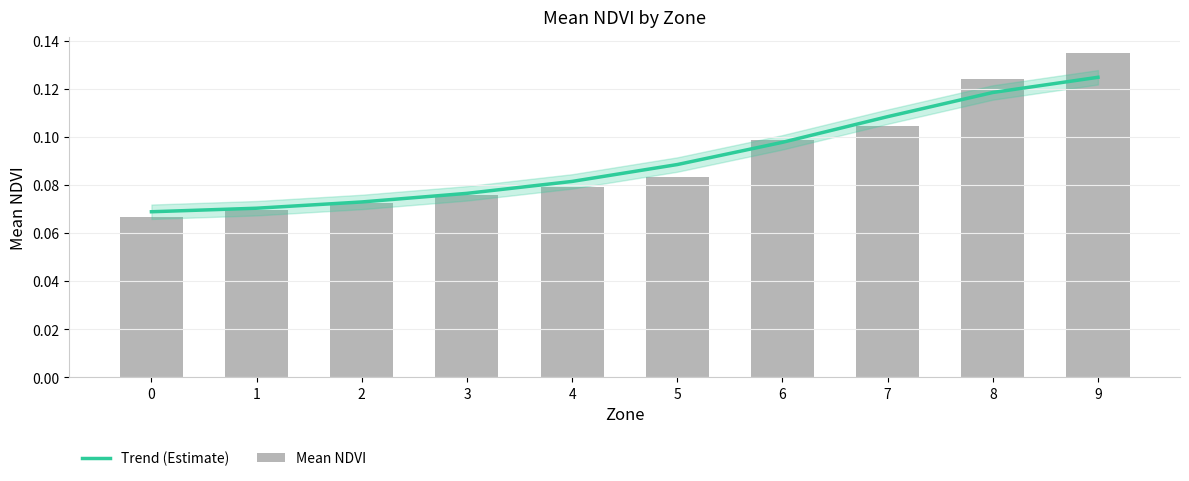

What is the average value of the Mean NDVI series?

0.1